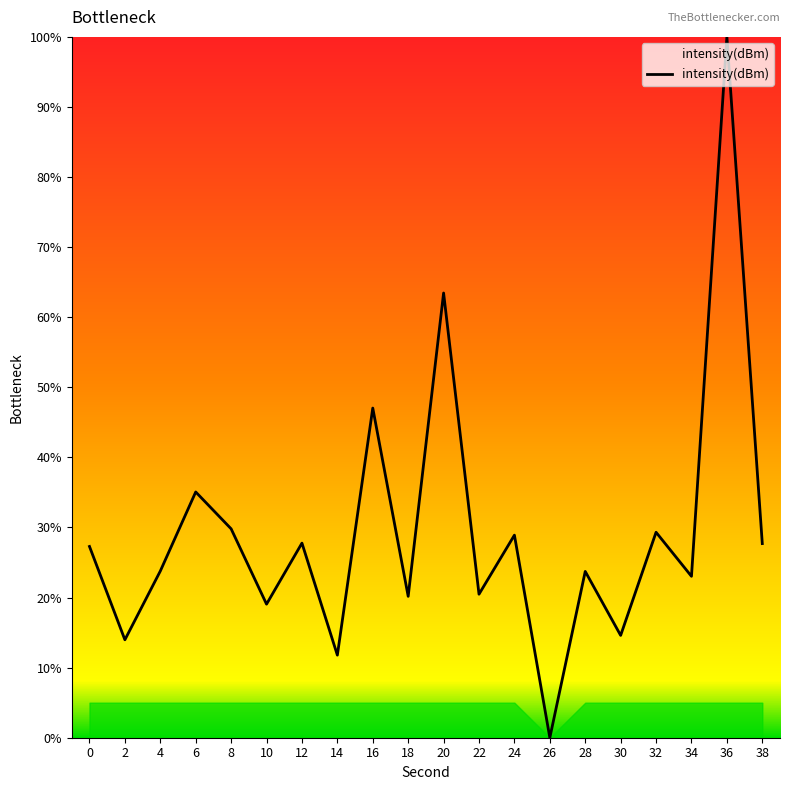

What is the difference between the maximum and minimum values?

100.0